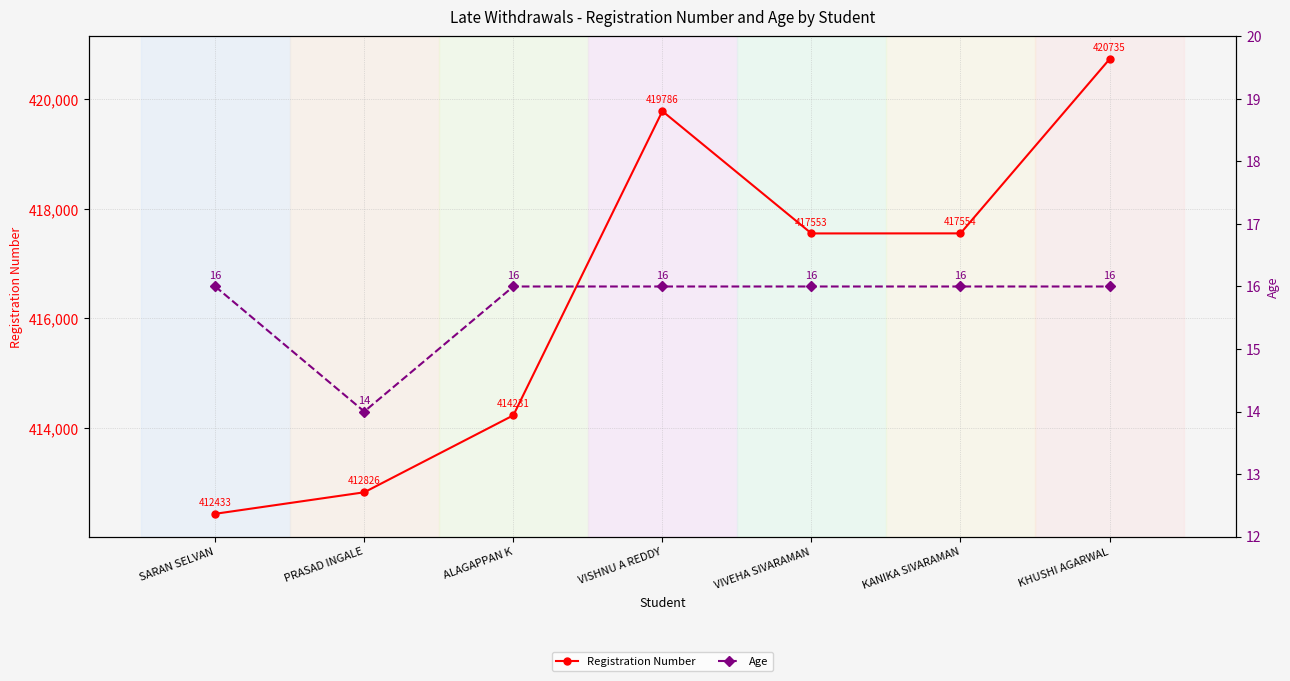

Rank the series at VISHNU A REDDY from lowest to highest value.

Age, Registration Number